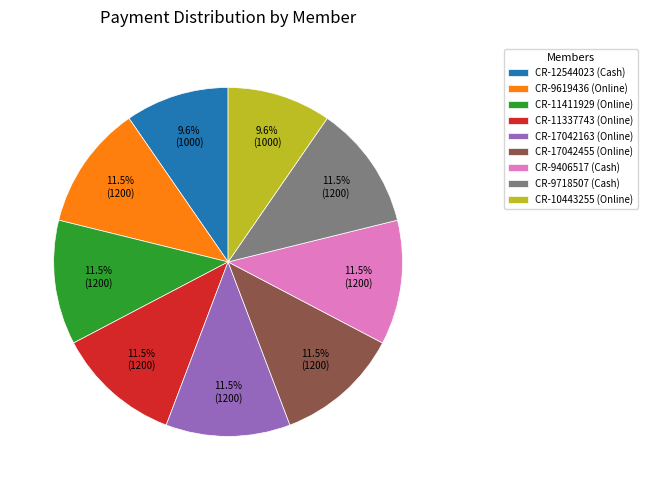

Does CR-17042455 (Online) account for over 50% of the chart?

No